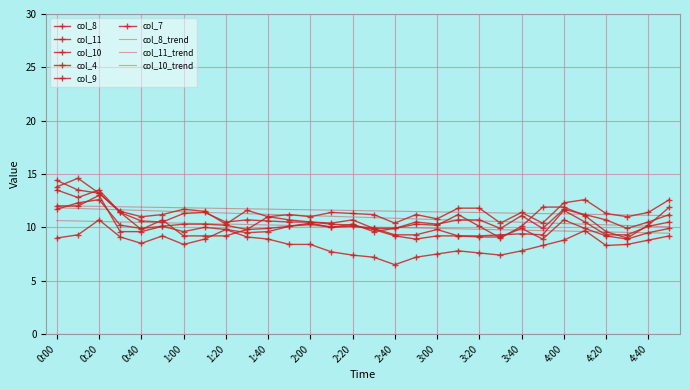

Reading right to left, what are all the values shown in this chart?

col_4: 4:50=9.2	4:40=8.8	4:30=8.4	4:20=8.3	4:10=9.7	4:00=8.8	3:50=8.3	3:40=7.8	3:30=7.4	3:20=7.6	3:10=7.8	3:00=7.5	2:50=7.2	2:40=6.5	2:30=7.2	2:20=7.4	2:10=7.7	2:00=8.4	1:50=8.4	1:40=8.9	1:30=9.1	1:20=9.8	1:10=8.9	1:00=8.4	0:50=9.2	0:40=8.5	0:30=9.1	0:20=10.7	0:10=9.3	0:00=9.0
col_7: 4:50=9.9	4:40=9.5	4:30=8.9	4:20=9.2	4:10=9.9	4:00=10.7	3:50=8.9	3:40=9.9	3:30=9.1	3:20=9.1	3:10=9.2	3:00=9.2	2:50=8.9	2:40=9.2	2:30=9.8	2:20=10.2	2:10=10.3	2:00=10.5	1:50=10.7	1:40=11.0	1:30=9.8	1:20=9.2	1:10=9.2	1:00=9.2	0:50=10.7	0:40=9.8	0:30=11.4	0:20=13.5	0:10=12.8	0:00=13.5
col_8: 4:50=10.5	4:40=10.1	4:30=9.3	4:20=9.3	4:10=10.5	4:00=11.6	3:50=9.3	3:40=9.4	3:30=9.3	3:20=9.2	3:10=9.2	3:00=9.8	2:50=9.3	2:40=9.3	2:30=9.9	2:20=10.1	2:10=10.0	2:00=10.3	1:50=10.1	1:40=9.6	1:30=9.5	1:20=9.8	1:10=10.0	1:00=9.6	0:50=10.1	0:40=9.6	0:30=9.6	0:20=13.0	0:10=12.0	0:00=12.0
col_9: 4:50=11.9	4:40=10.2	4:30=9.0	4:20=9.6	4:10=11.1	4:00=11.9	3:50=11.9	3:40=10.1	3:30=9.0	3:20=10.1	3:10=11.2	3:00=10.2	2:50=10.3	2:40=9.9	2:30=9.6	2:20=10.3	2:10=10.0	2:00=10.4	1:50=10.1	1:40=9.9	1:30=9.8	1:20=10.2	1:10=10.3	1:00=10.3	0:50=10.1	0:40=9.9	0:30=10.2	0:20=12.6	0:10=12.3	0:00=11.7
col_10: 4:50=11.2	4:40=10.5	4:30=9.9	4:20=10.7	4:10=11.2	4:00=11.7	3:50=9.9	3:40=11.1	3:30=9.9	3:20=10.7	3:10=10.7	3:00=10.3	2:50=10.5	2:40=9.9	2:30=9.9	2:20=10.7	2:10=10.4	2:00=10.5	1:50=10.5	1:40=10.6	1:30=10.7	1:20=10.5	1:10=11.4	1:00=11.3	0:50=10.5	0:40=10.6	0:30=11.4	0:20=13.2	0:10=13.5	0:00=14.4
col_11: 4:50=12.6	4:40=11.4	4:30=11.0	4:20=11.3	4:10=12.6	4:00=12.3	3:50=10.4	3:40=11.4	3:30=10.4	3:20=11.8	3:10=11.8	3:00=10.8	2:50=11.2	2:40=10.4	2:30=11.2	2:20=11.3	2:10=11.4	2:00=11.0	1:50=11.2	1:40=11.0	1:30=11.6	1:20=10.3	1:10=11.5	1:00=11.7	0:50=11.2	0:40=11.0	0:30=11.5	0:20=13.2	0:10=14.6	0:00=13.8